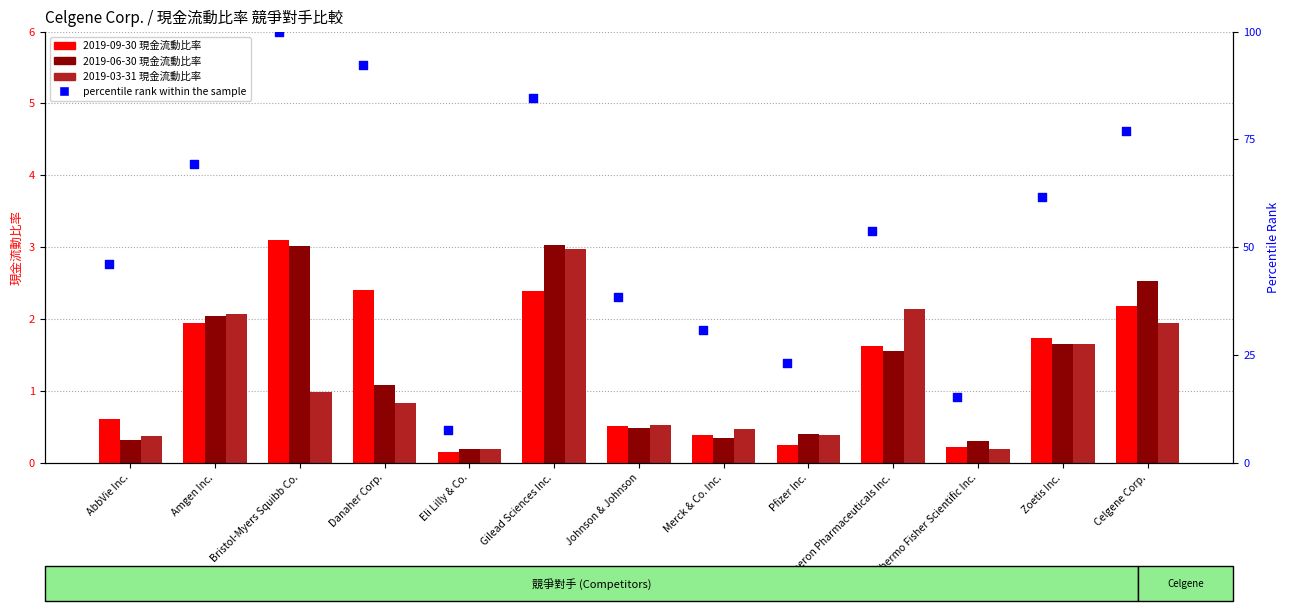

Which has a higher value, Zoetis Inc. or Pfizer Inc.?

Zoetis Inc.